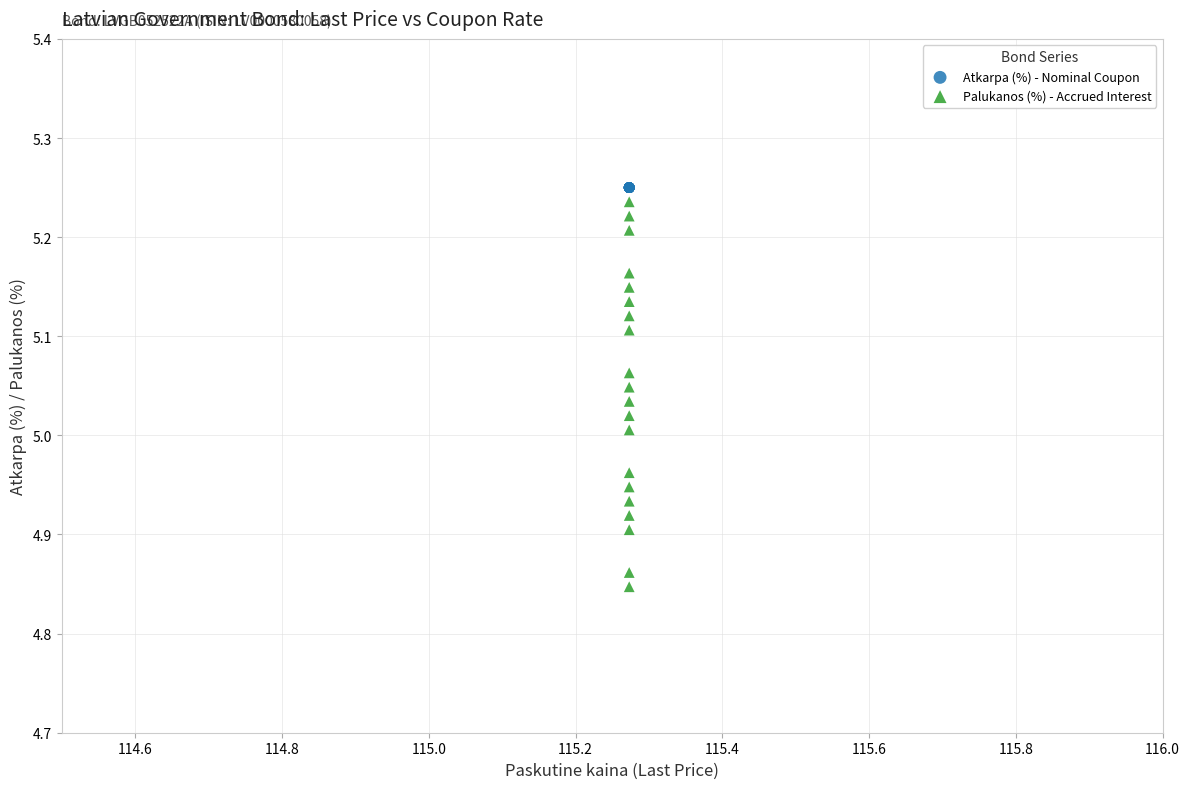

Which series contains the lowest Y value?

Palukanos (%) - Accrued Interest